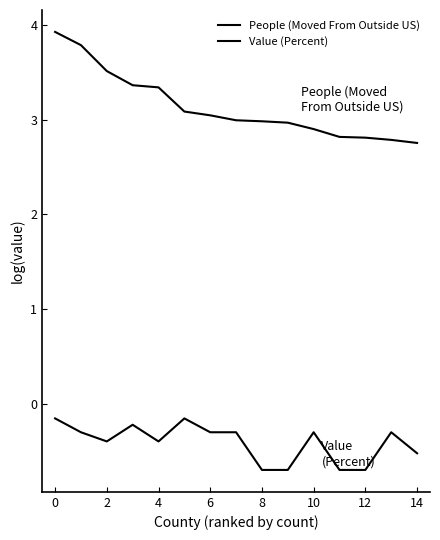

How many lines are shown in the chart?

2